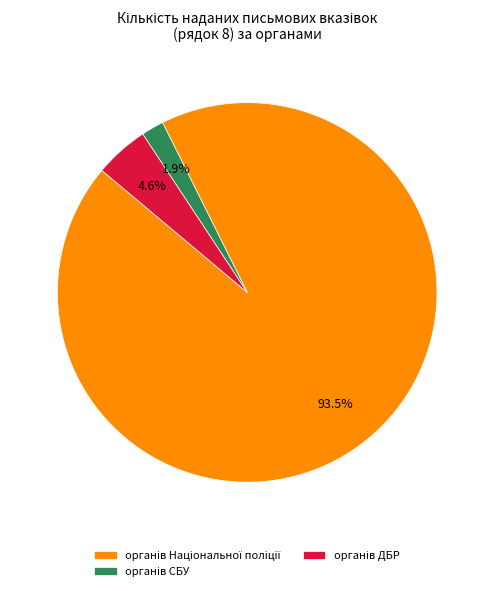

Is there any slice that represents more than half of the pie?

Yes